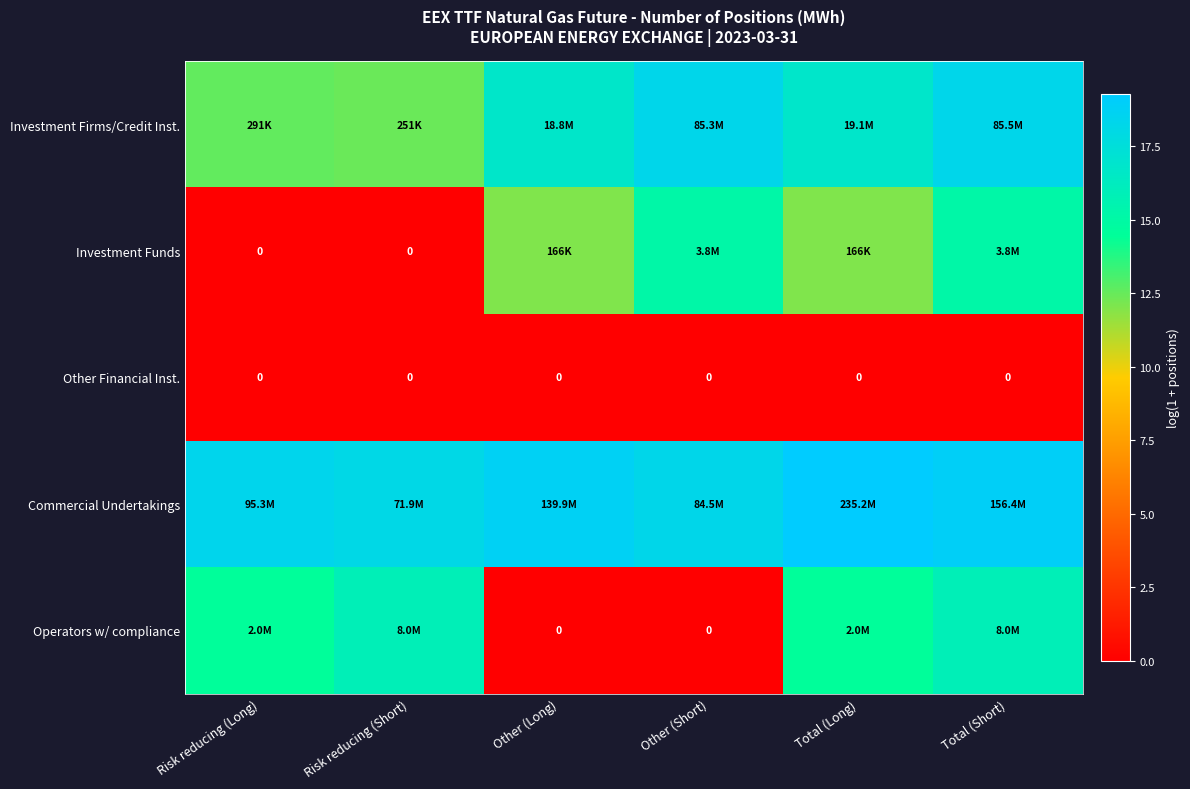

What is the sum of all Investment Funds values?

54.3